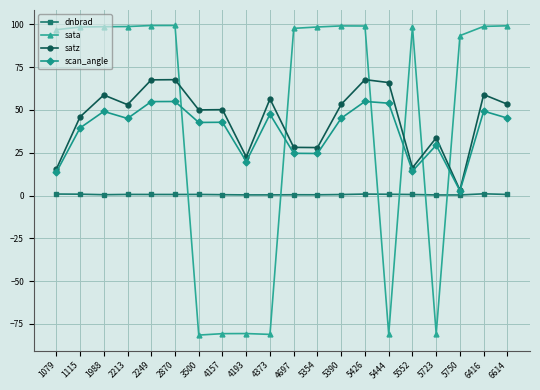

True or false: dnbrad and satz intersect in this chart.

False